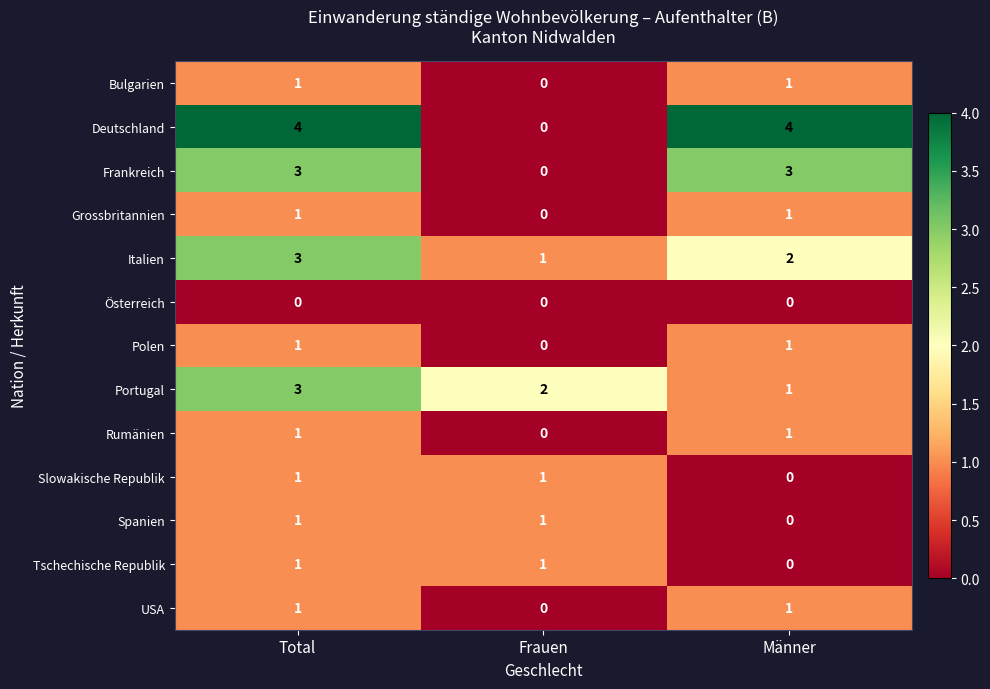

Which series has the widest spread of values?

Deutschland